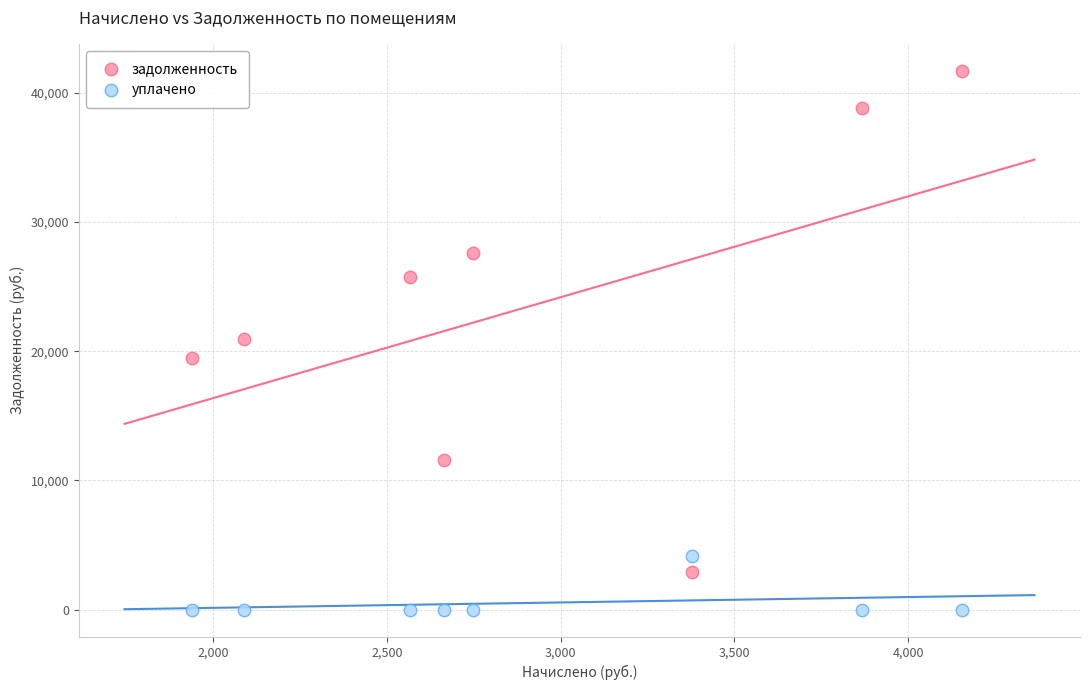

Which series contains the highest Y value?

задолженность